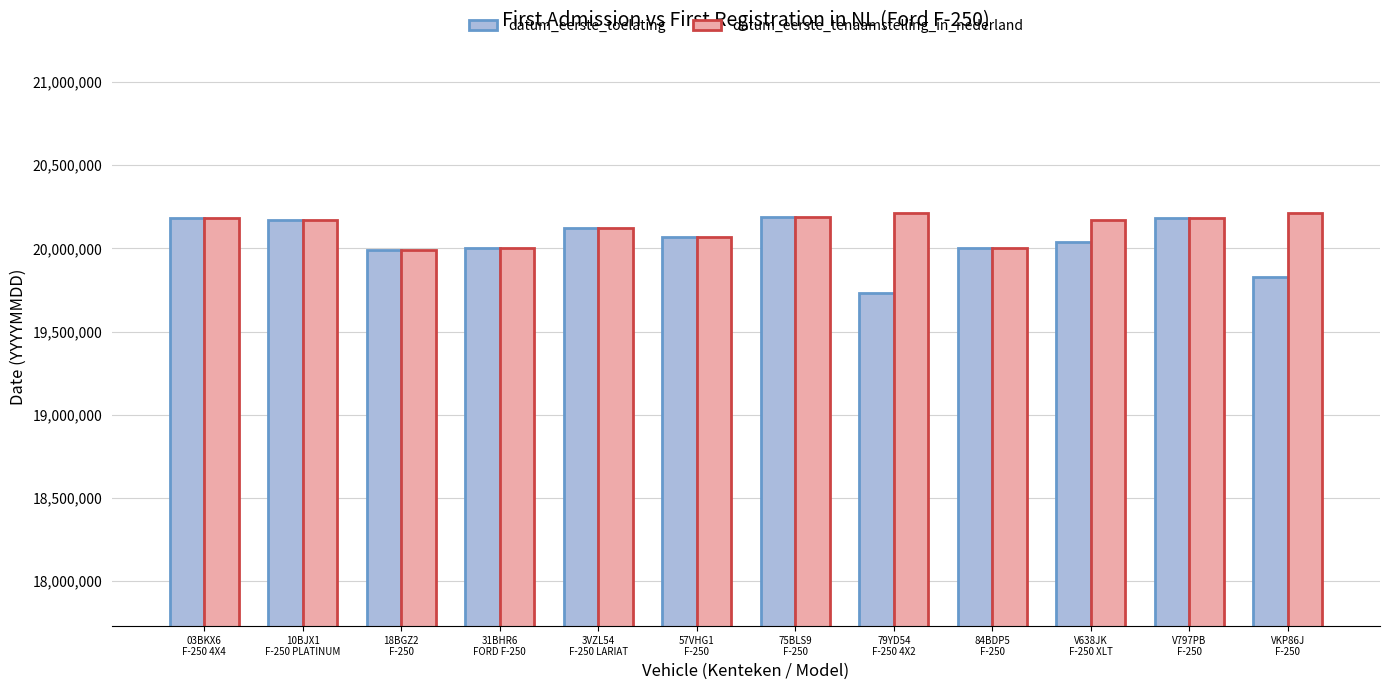

Is it true that datum_eerste_tenaamstelling_in_nederland equals 34471543 at 31BHR6
FORD F-250?

False